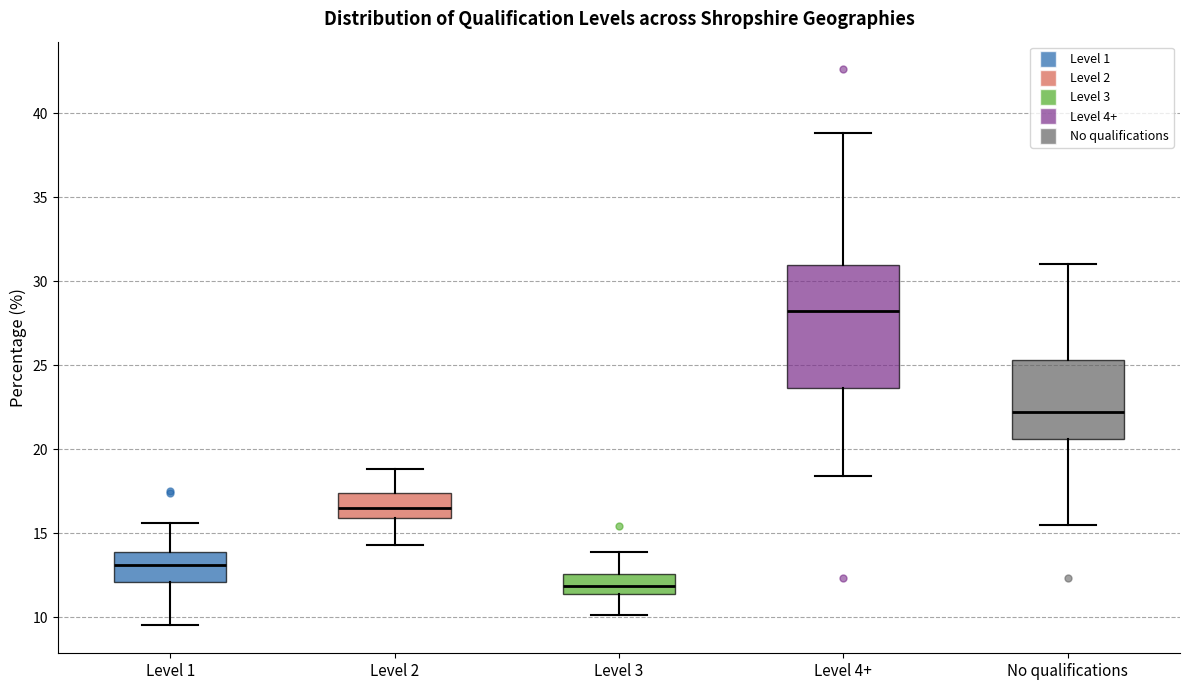

Where does the lower whisker of the box for Level 4+ end on the y-axis? The values are not printed on the chart, so give them approximately, as read against the axis.

18.5